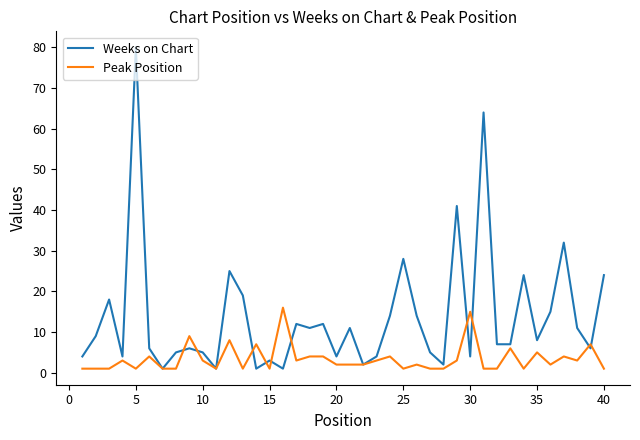

List the series in order of their overall mean, lowest first.

Peak Position, Weeks on Chart